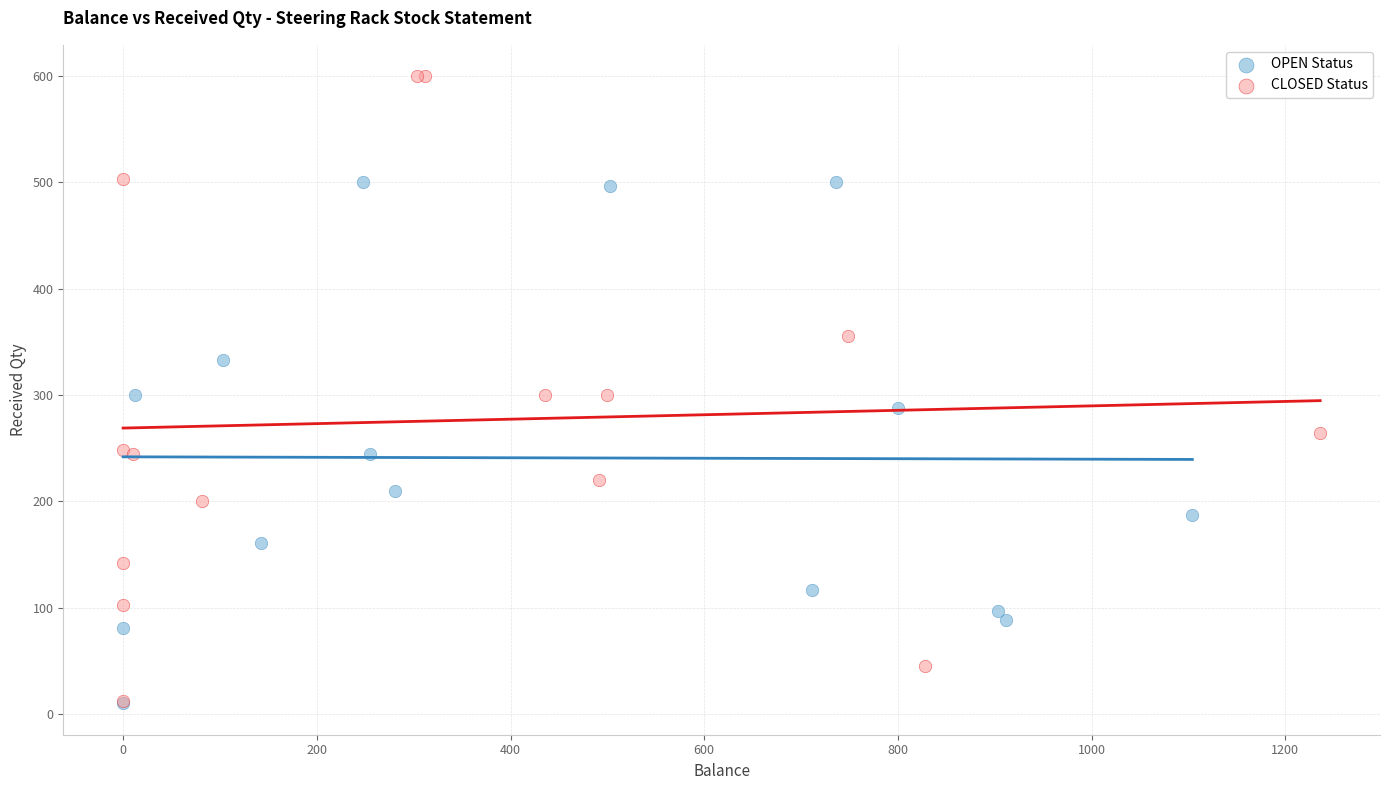

Which series has the widest spread of Y values?

CLOSED Status